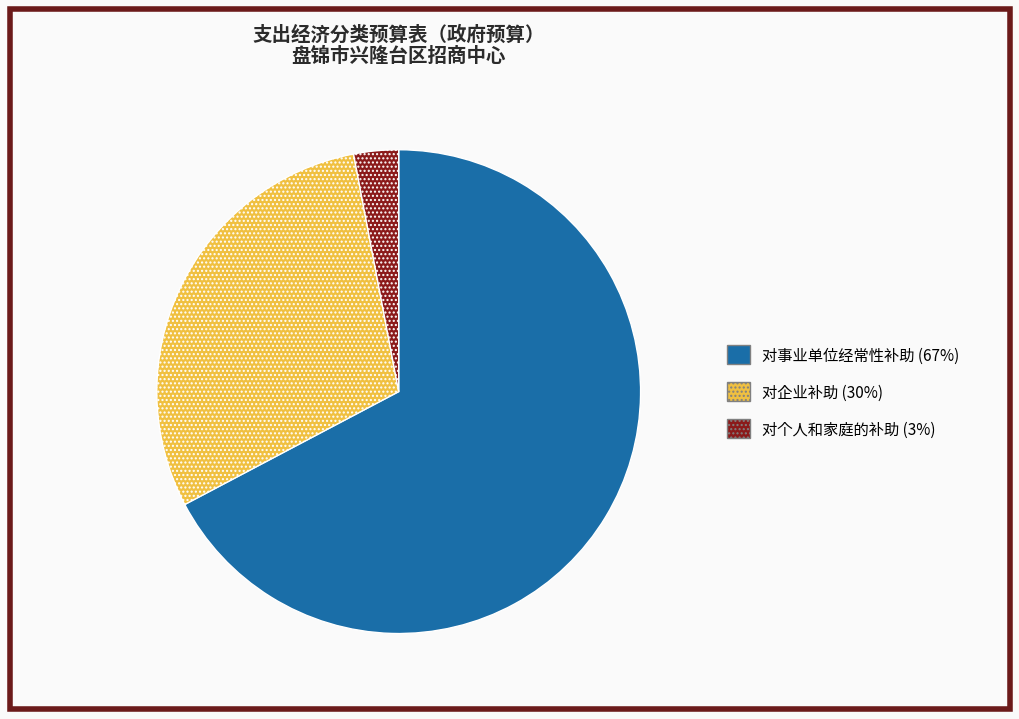

Rank the categories by value from highest to lowest.

对事业单位经常性补助, 对企业补助, 对个人和家庭的补助